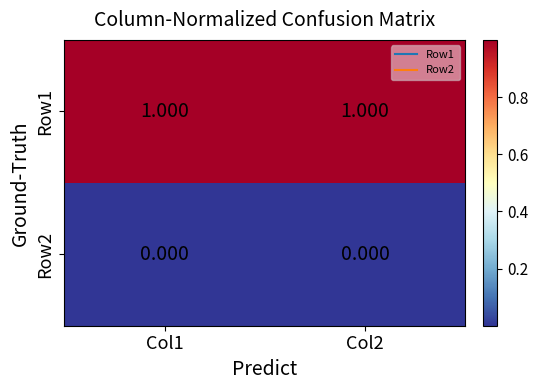

Is the value of Row1 at Col1 greater than the value of Row2 at Col1?

Yes